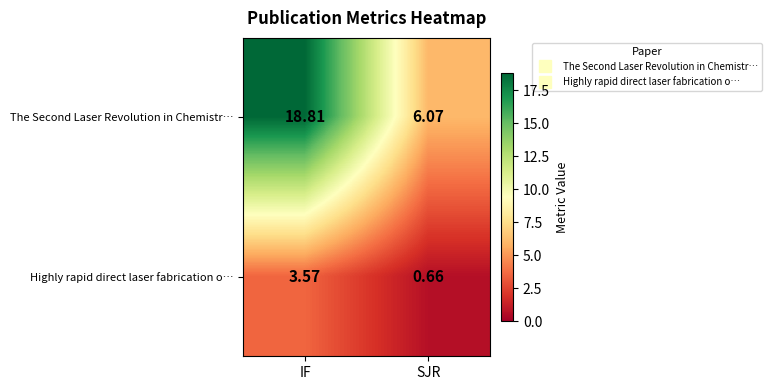

At which label does The Second Laser Revolution in Chemistr… first exceed 18?

IF